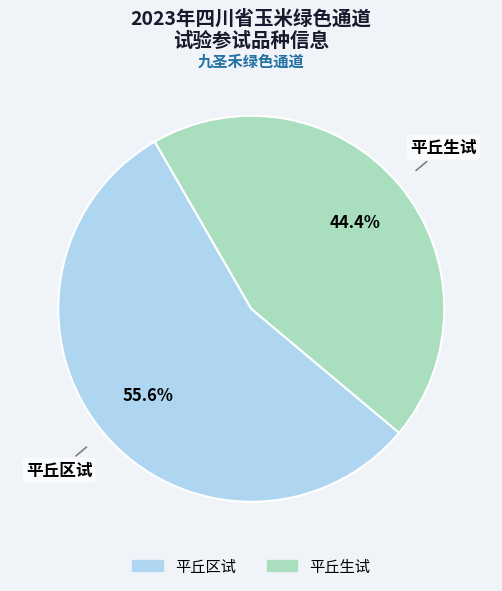

Is there any slice that represents more than half of the pie?

Yes